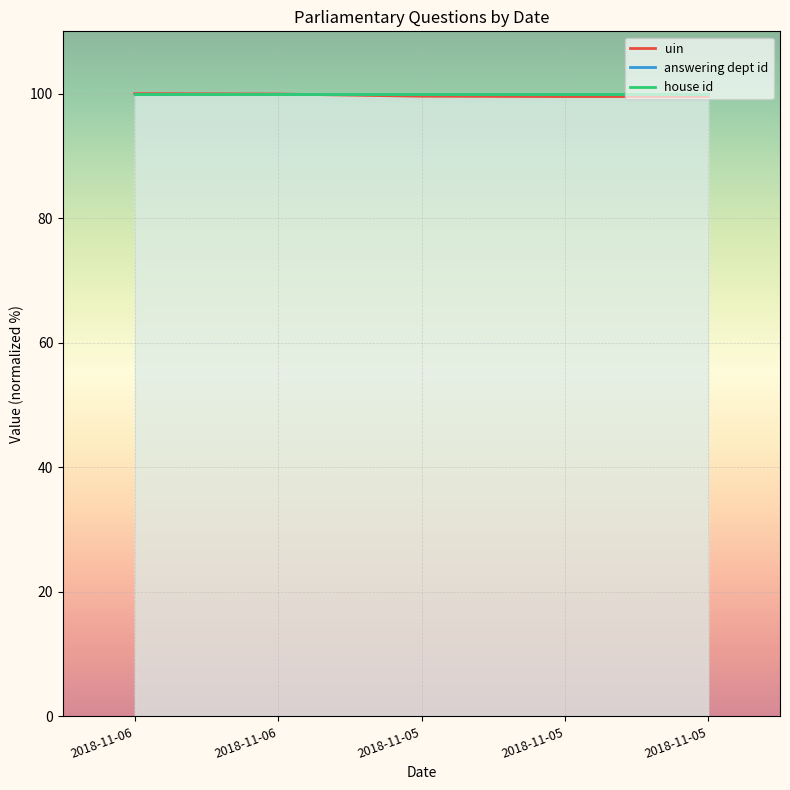

Which category has the highest value across all series?

2018-11-06